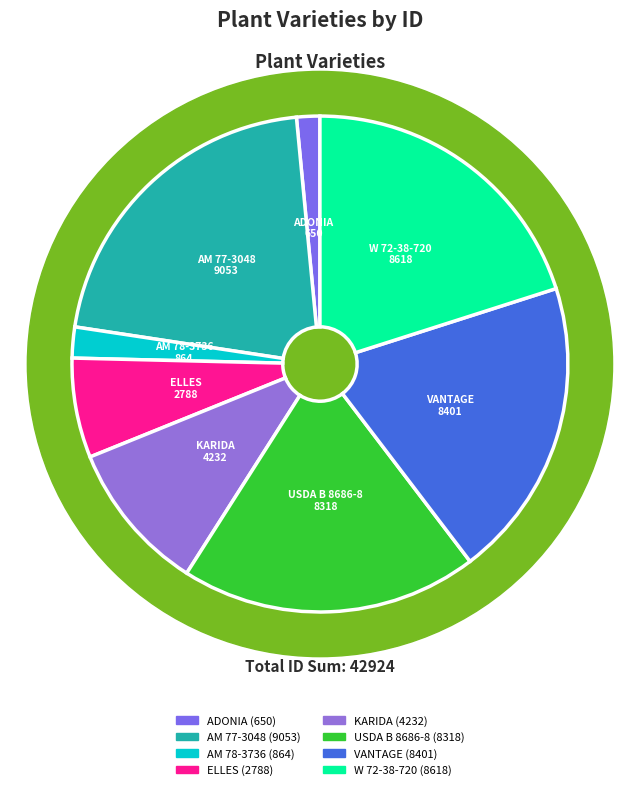

Do ADONIA and AM 77-3048 together represent more than half of the pie?

No